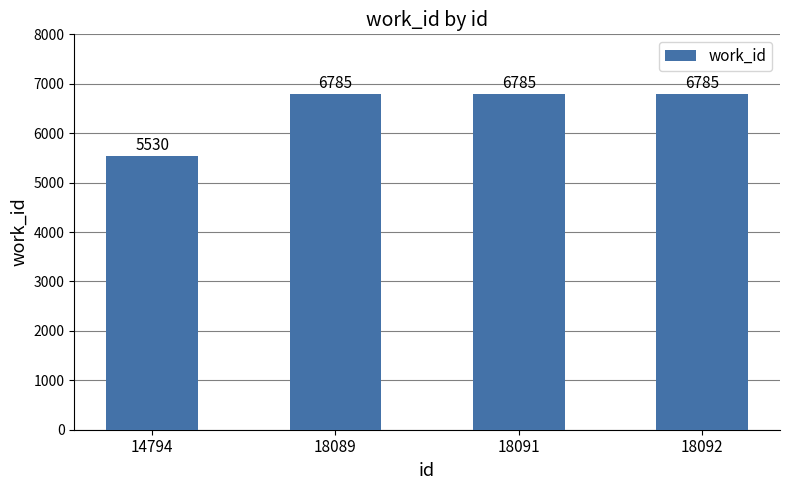

What is the sum of the values at 18091 and 18089?

13570